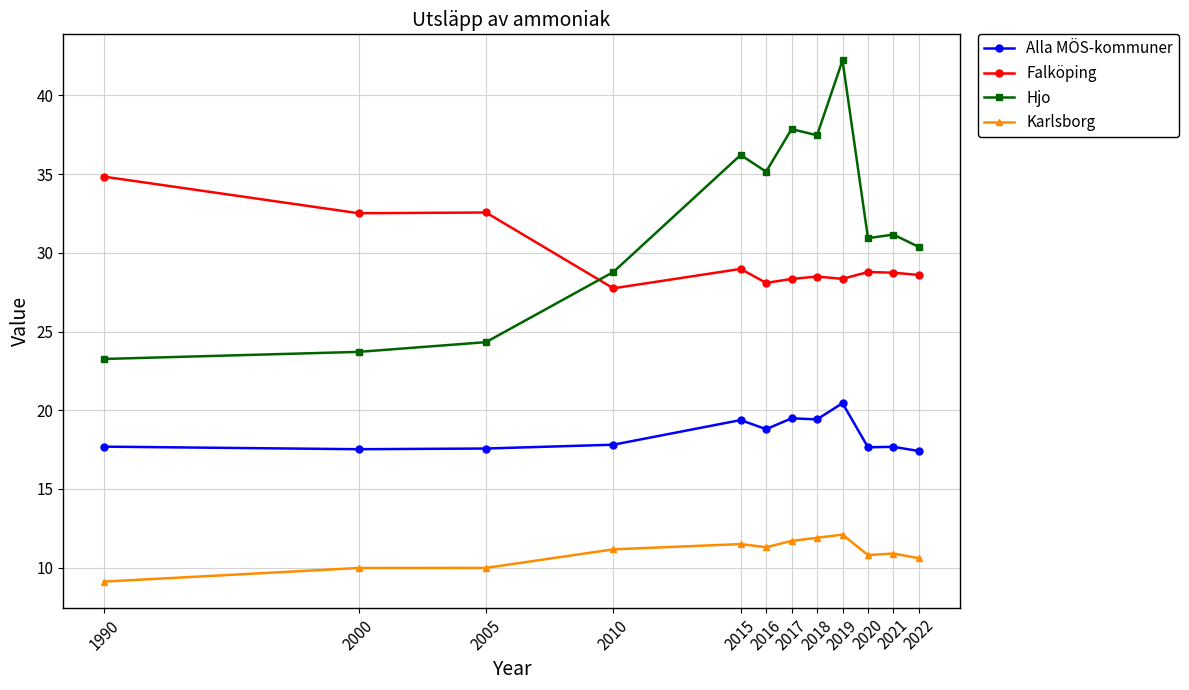

What is the sum of the Alla MÖS-kommuner values at 2022 and 2018?

36.8